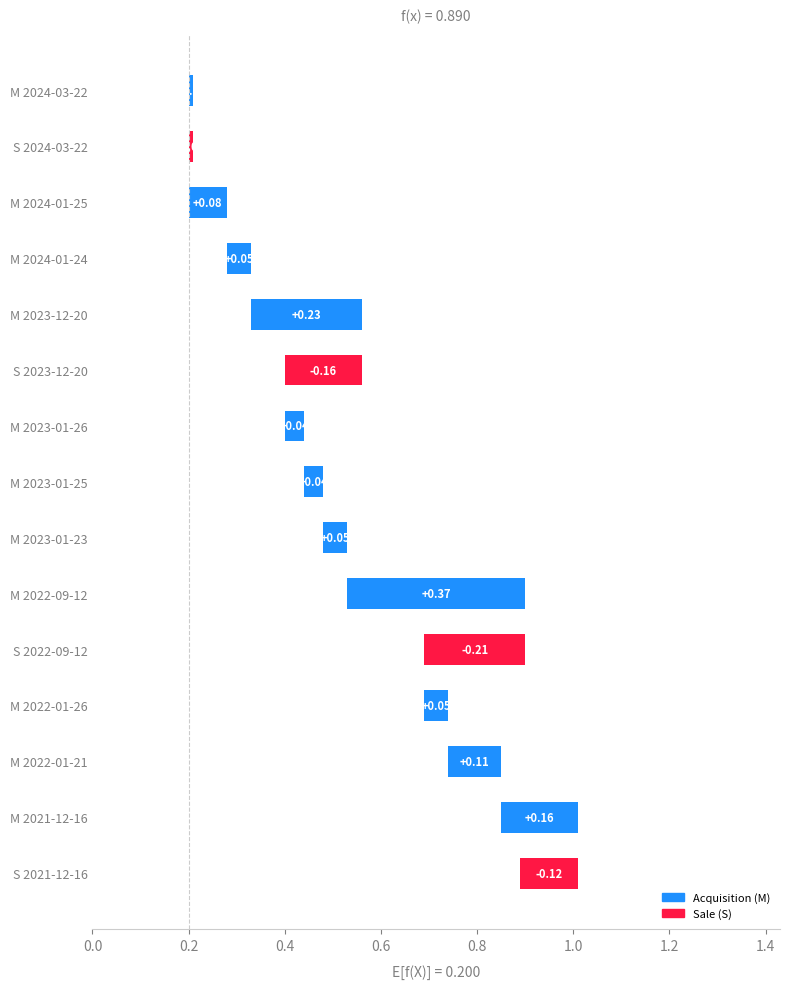

What is the approximate value at S 2023-12-20?

-0.2